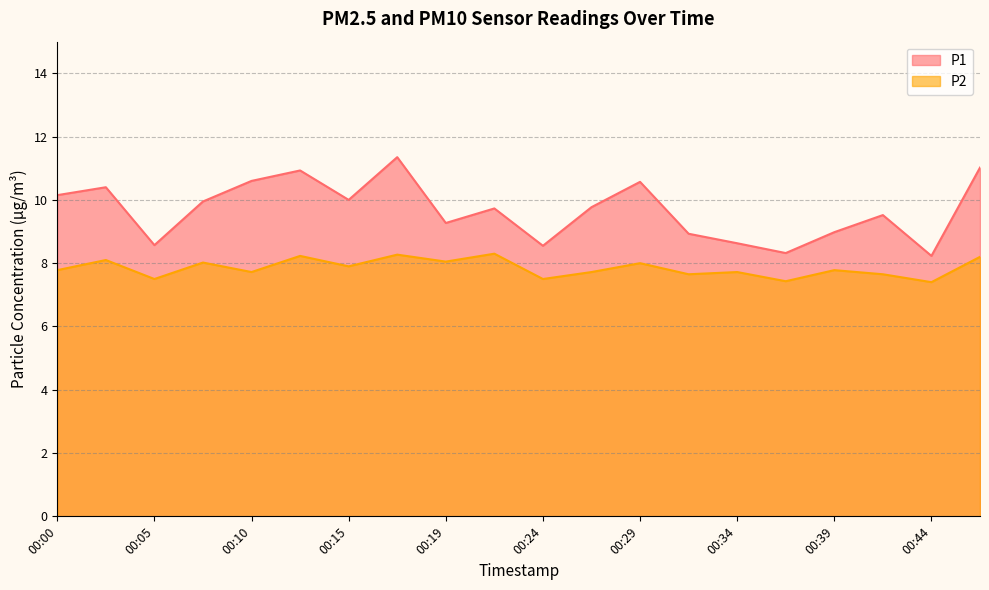

Reading right to left, transcribe all the data shown in this chart.

P1: 11.0	8.2	9.5	9.0	8.3	8.6	8.9	10.6	9.8	8.6	9.7	9.3	11.3	10.0	10.9	10.6	9.9	8.6	10.4	10.2
P2: 8.2	7.4	7.7	7.8	7.4	7.7	7.7	8.0	7.7	7.5	8.3	8.1	8.3	7.9	8.2	7.7	8.0	7.5	8.1	7.8